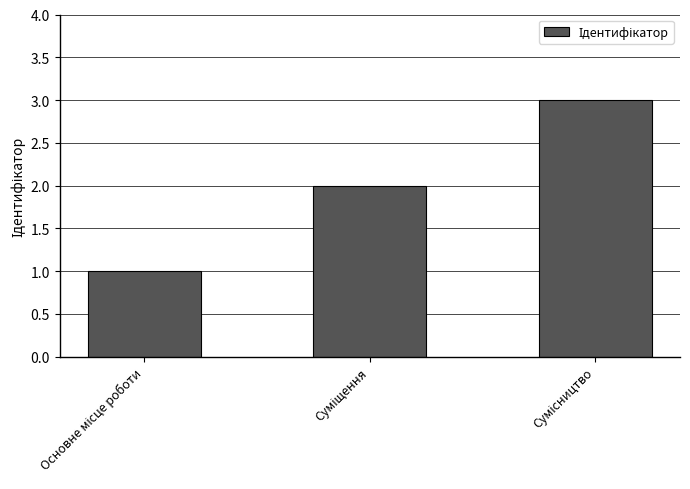

What is the sum of all values?

6